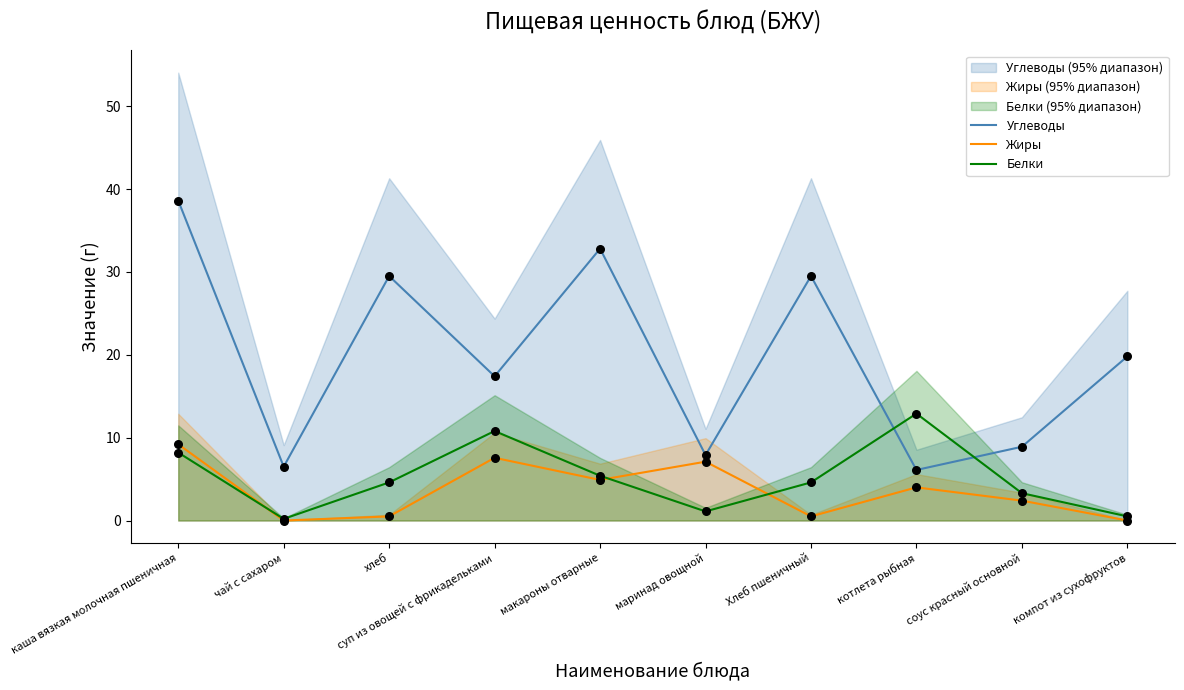

Is the value of Белки at соус красный основной greater than the value of Жиры at котлета рыбная?

No